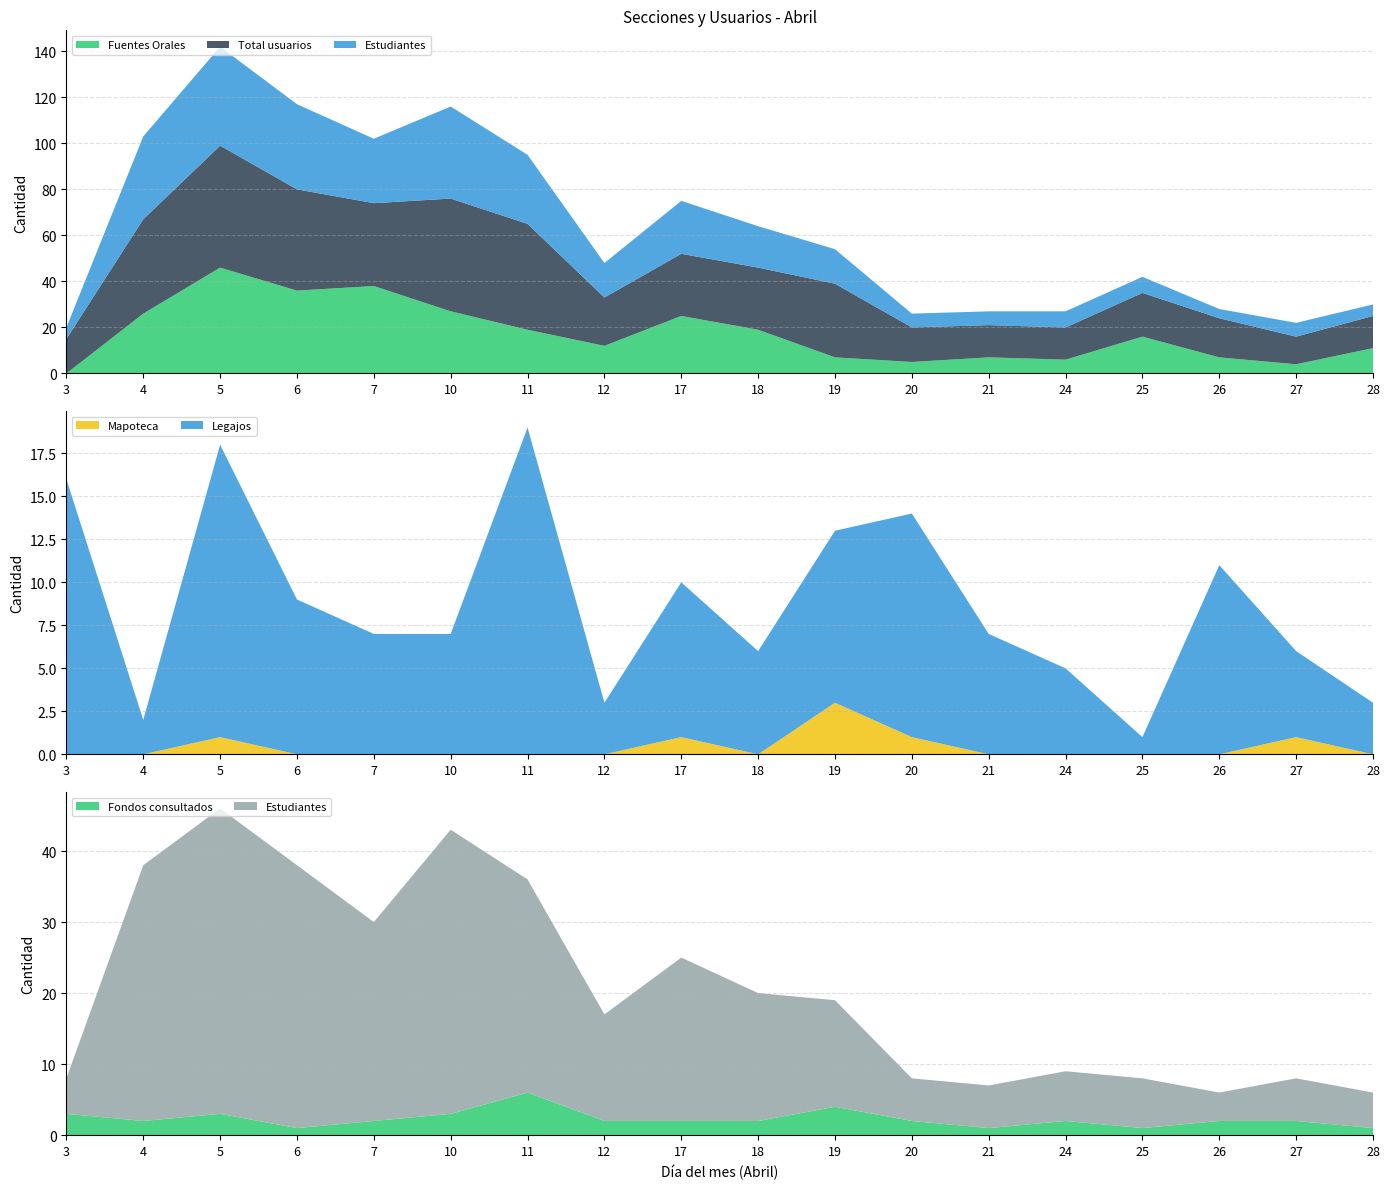

Reading left to right, transcribe all the data shown in this chart.

Fuentes Orales: 3=0	4=26	5=46	6=36	7=38	10=27	11=19	12=12	17=25	18=19	19=7	20=5	21=7	24=6	25=16	26=7	27=4	28=11
Total usuarios: 3=15	4=41	5=53	6=44	7=36	10=49	11=46	12=21	17=27	18=27	19=32	20=15	21=14	24=14	25=19	26=17	27=12	28=14
Estudiantes: 3=5	4=36	5=43	6=37	7=28	10=40	11=30	12=15	17=23	18=18	19=15	20=6	21=6	24=7	25=7	26=4	27=6	28=5
Mapoteca: 3=0	4=0	5=1	6=0	7=0	10=0	11=0	12=0	17=1	18=0	19=3	20=1	21=0	24=0	25=0	26=0	27=1	28=0
Legajos: 3=16	4=2	5=17	6=9	7=7	10=7	11=19	12=3	17=9	18=6	19=10	20=13	21=7	24=5	25=1	26=11	27=5	28=3
Fondos consultados: 3=3	4=2	5=3	6=1	7=2	10=3	11=6	12=2	17=2	18=2	19=4	20=2	21=1	24=2	25=1	26=2	27=2	28=1